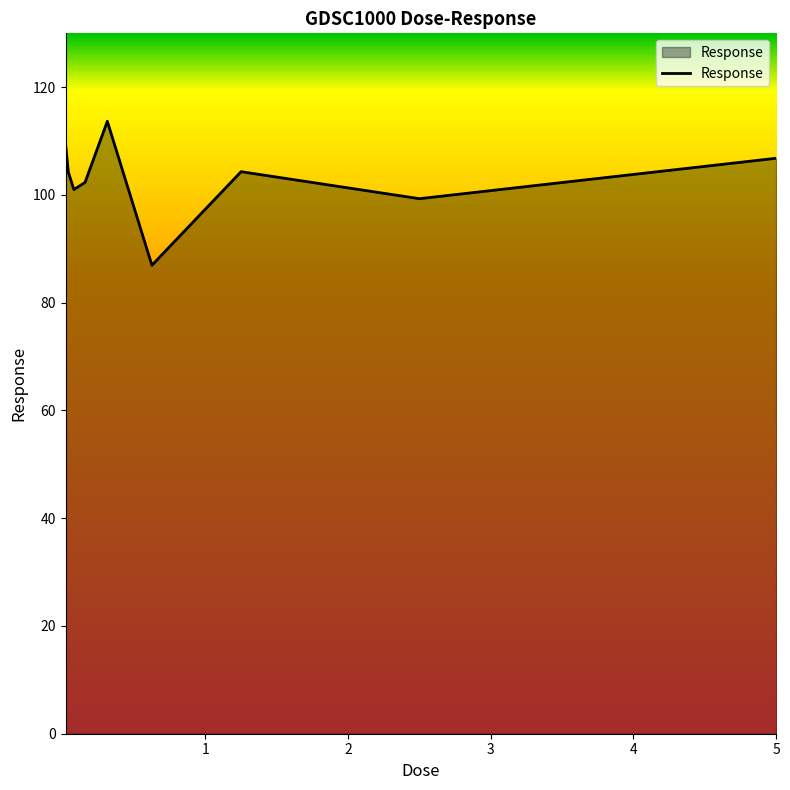

What is the minimum value shown in the chart?

87.0